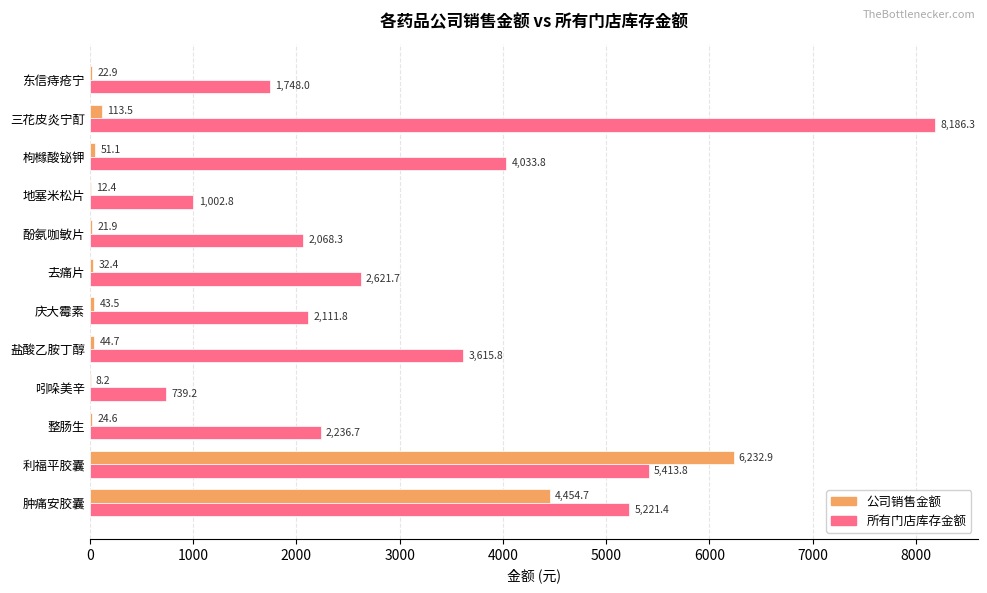

Where is 所有门店库存金额 nearest to the value 4462?

枸橼酸铋钾